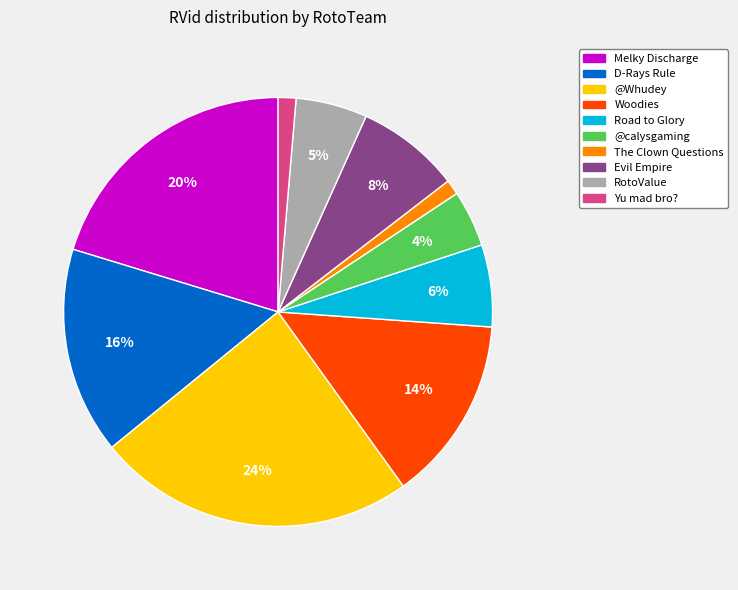

Approximately how many times larger is the value at Road to Glory compared to Woodies?

0.4